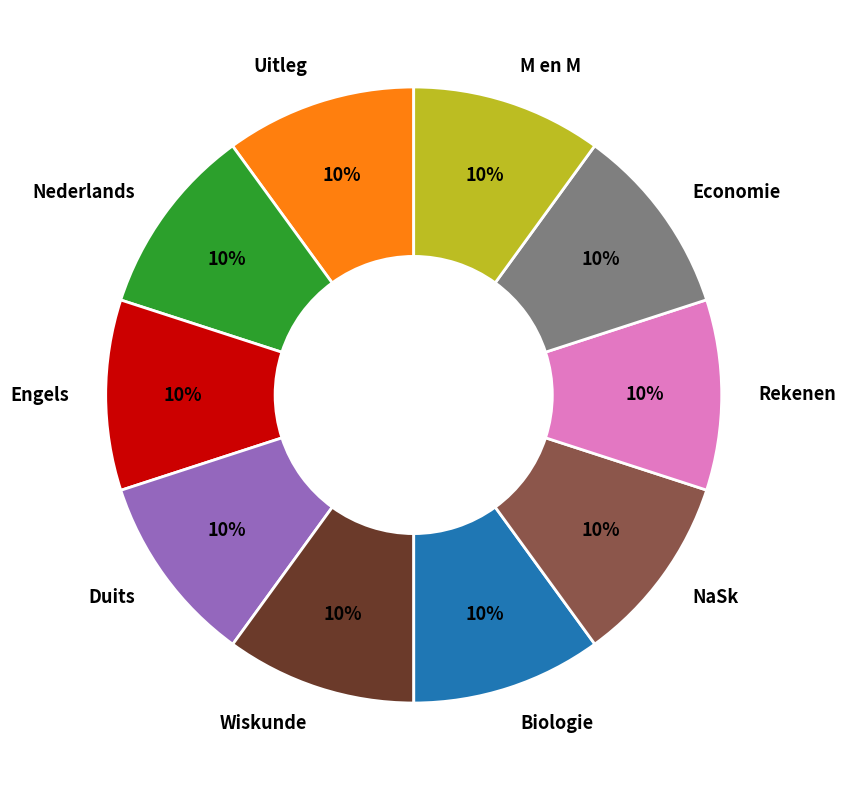

How many segments does this pie chart have?

10